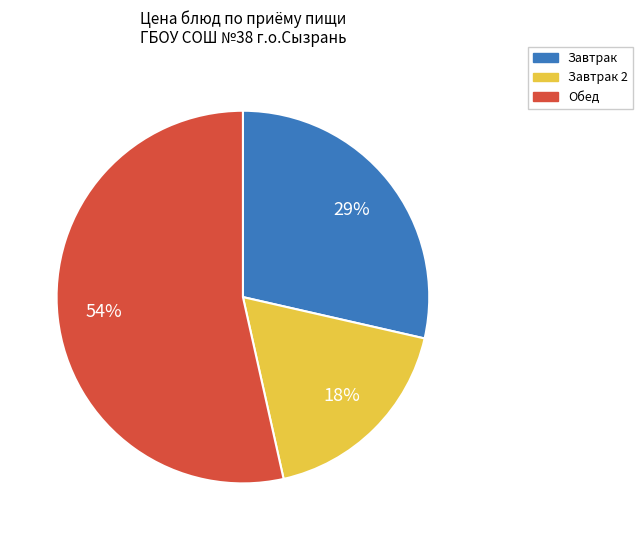

Which slice is the smallest?

Завтрак 2